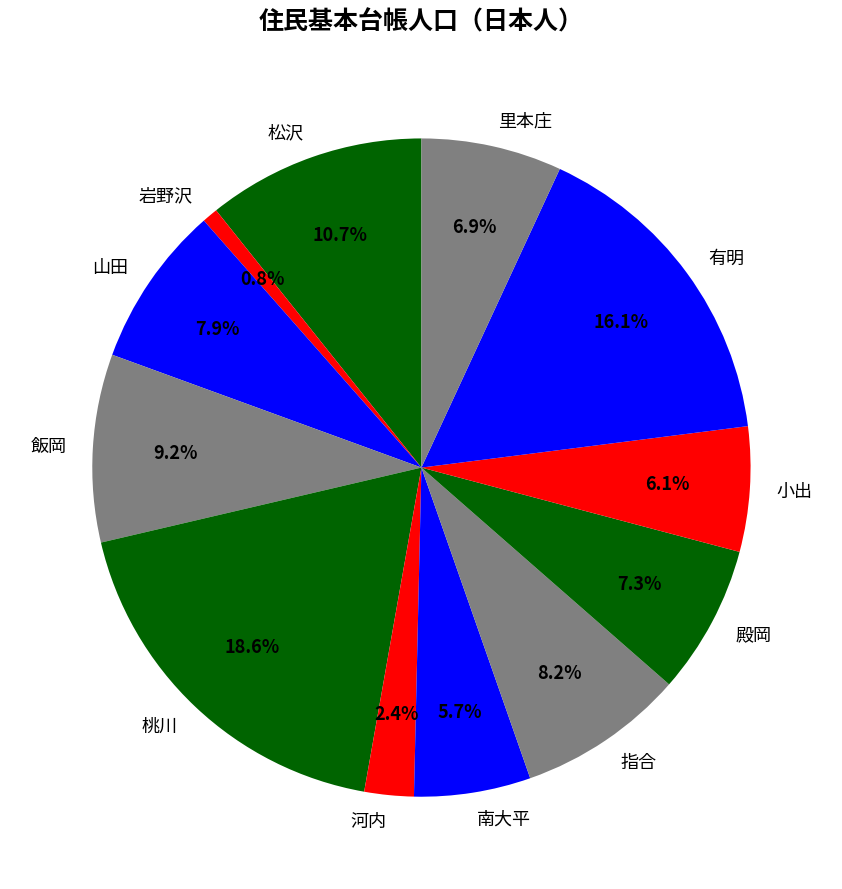

How many segments does this pie chart have?

12